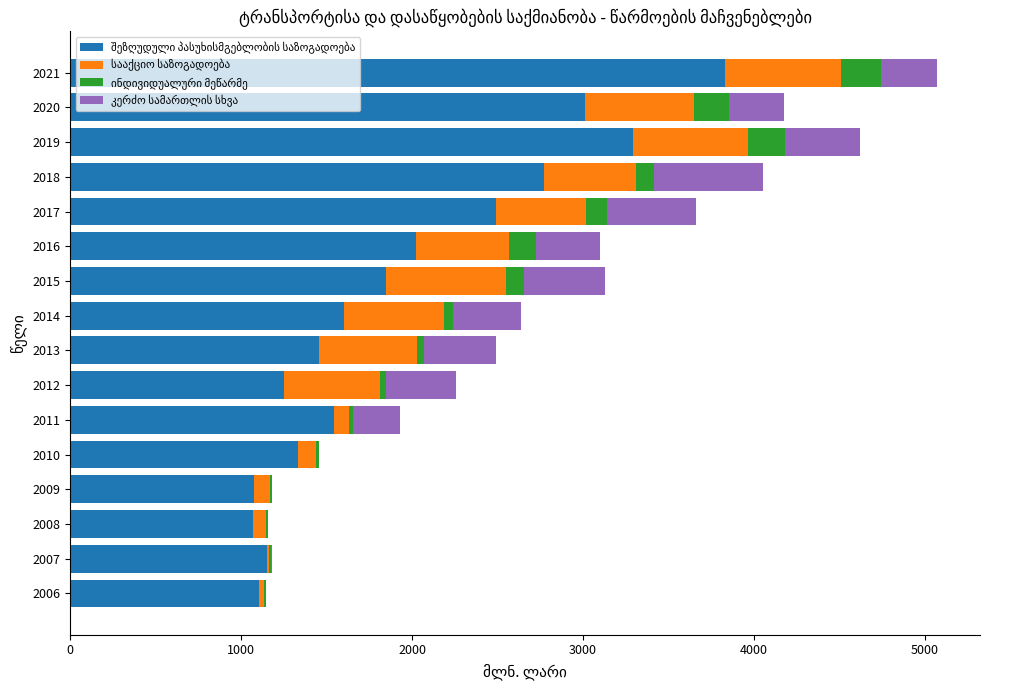

At which category is the sum across all series the highest?

2021